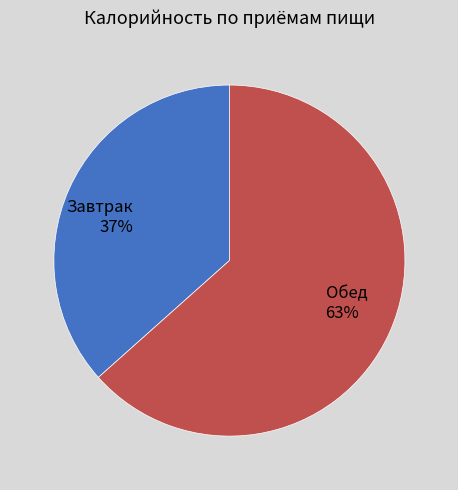

How many slices are in this pie chart?

2